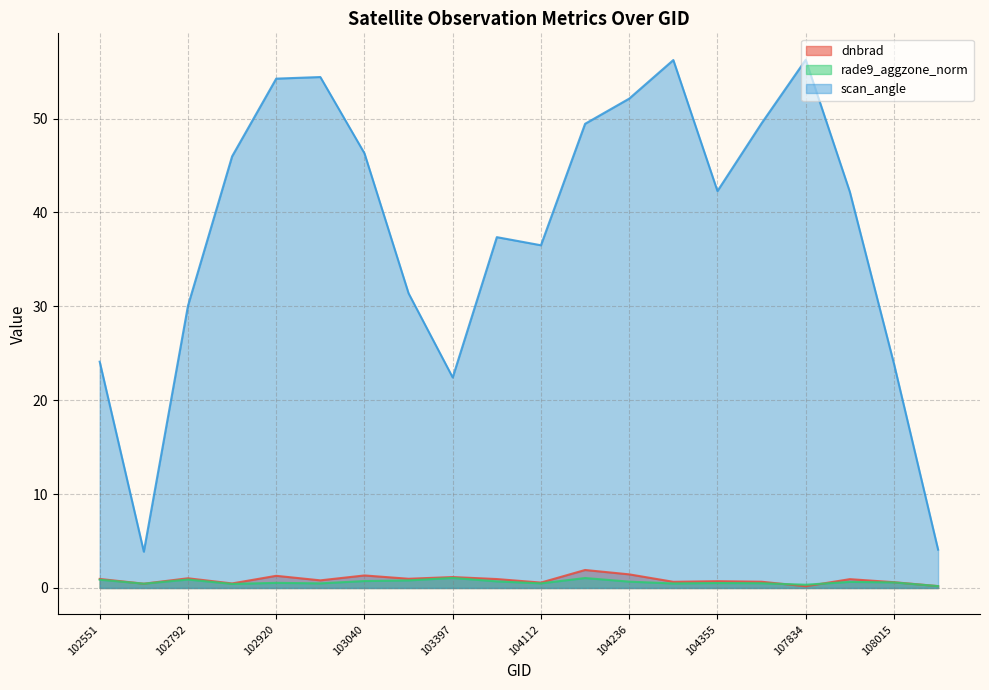

At which category does scan_angle reach its first local valley?

102671